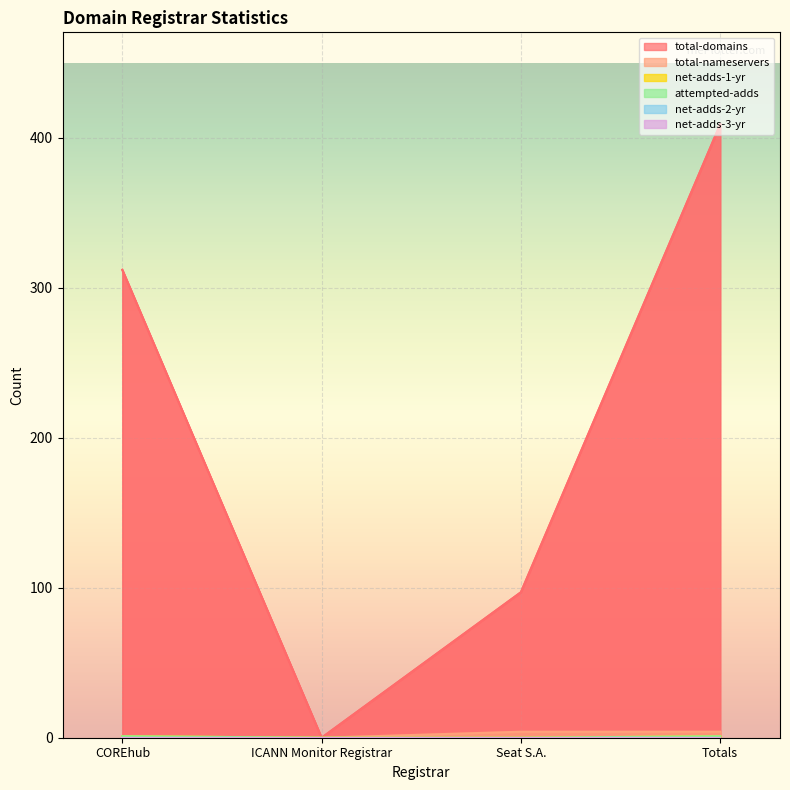

True or false: total-domains and net-adds-1-yr intersect in this chart.

False